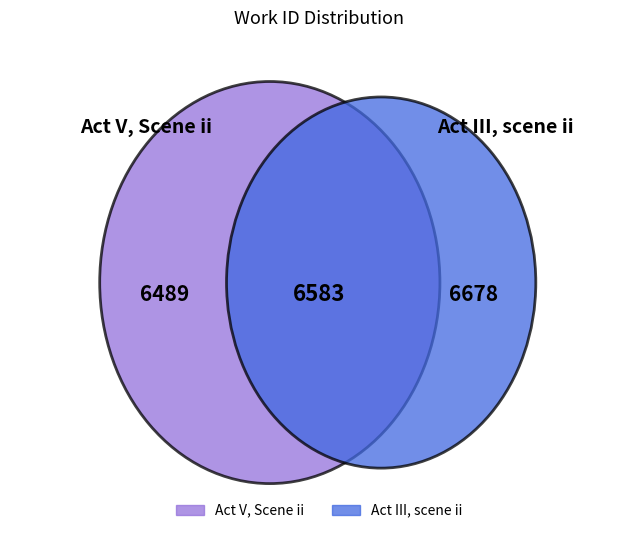

Count the number of slices in the pie.

2